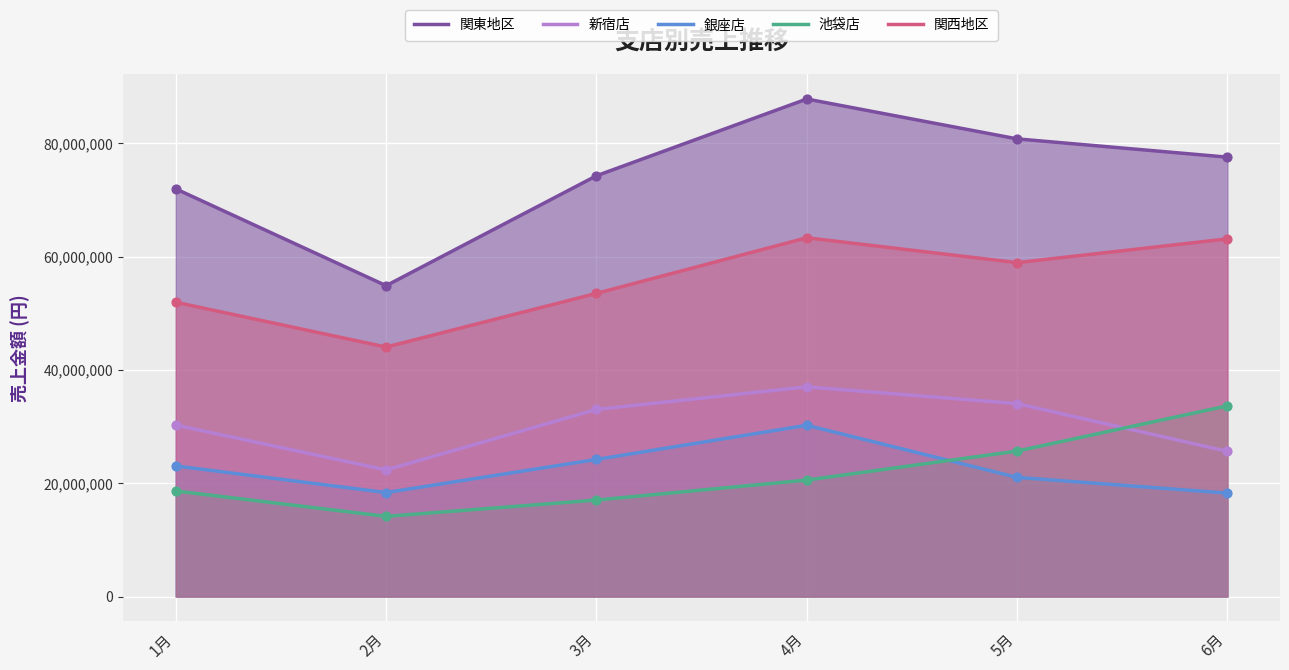

Which series contains the lowest Y value?

池袋店